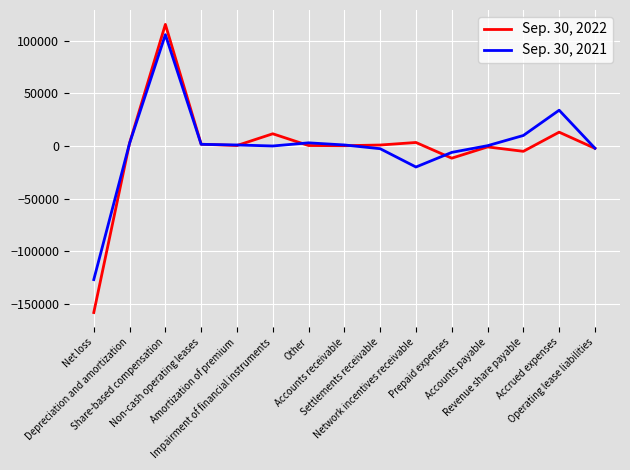

Which series has the widest spread of values?

Sep. 30, 2022